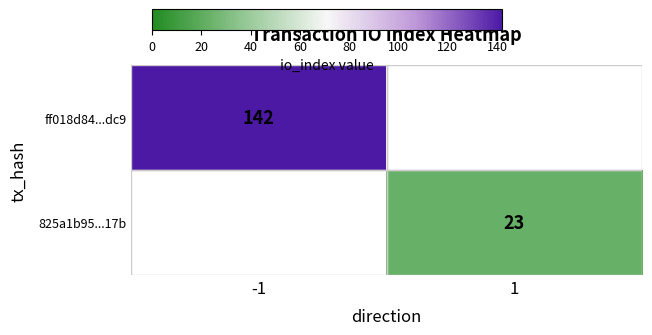

At how many categories does at least one series exceed 52?

1